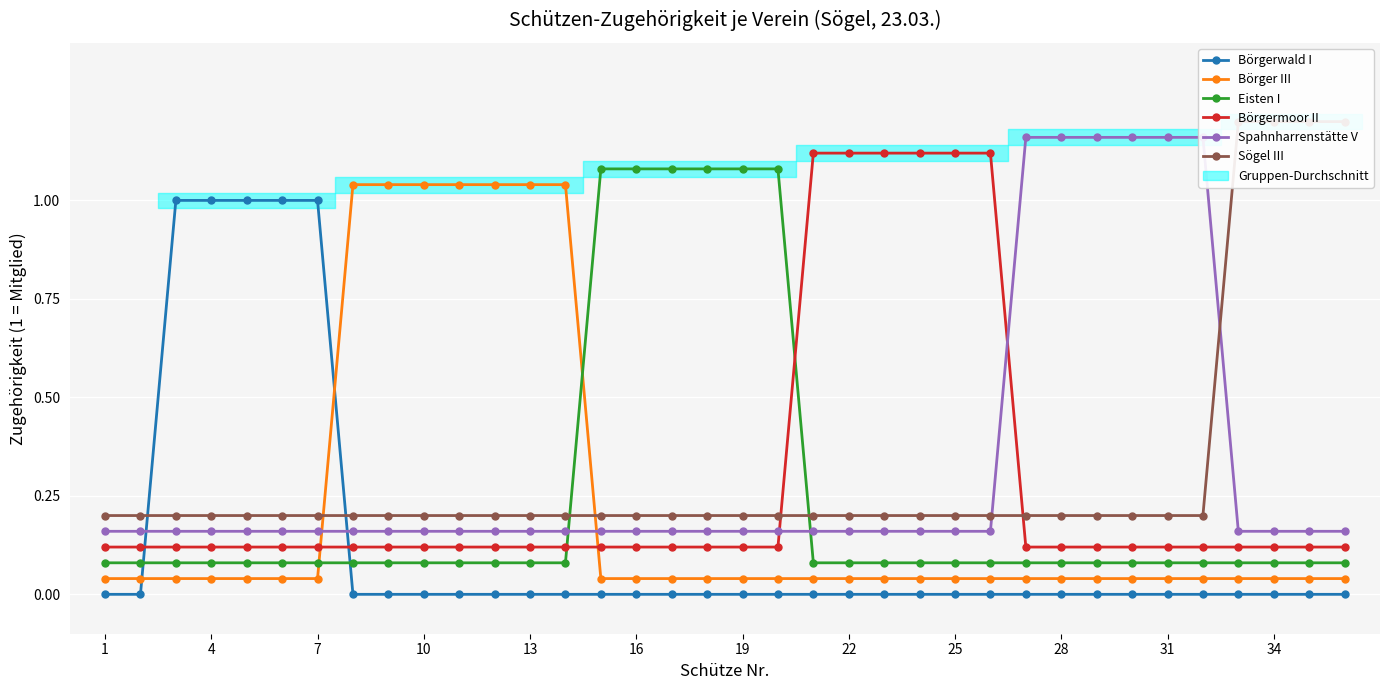

How many times do Börgermoor II and Eisten I cross each other?

2